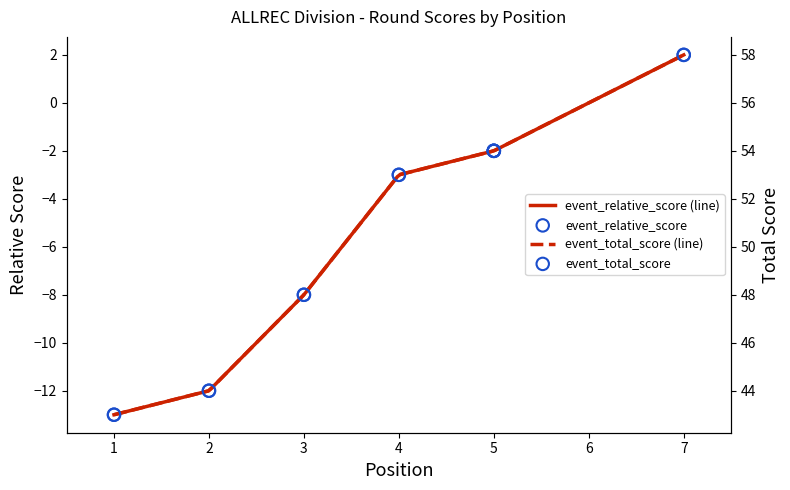

What is the total value across all series at 5?

52